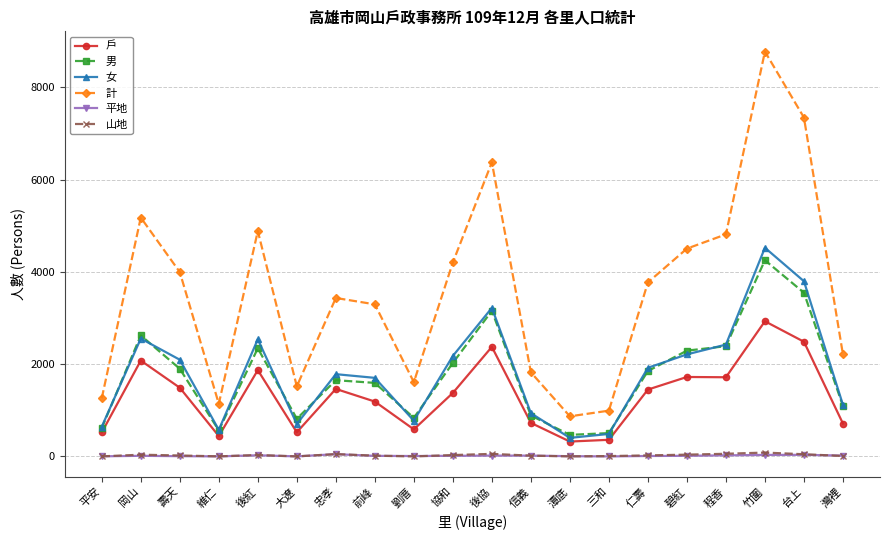

Does the chart display data point markers on the line(s)?

Yes